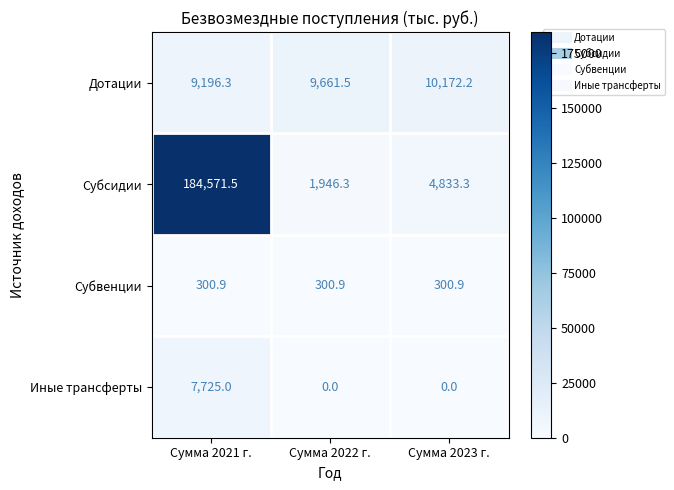

Which series has the largest total across all categories?

Субсидии